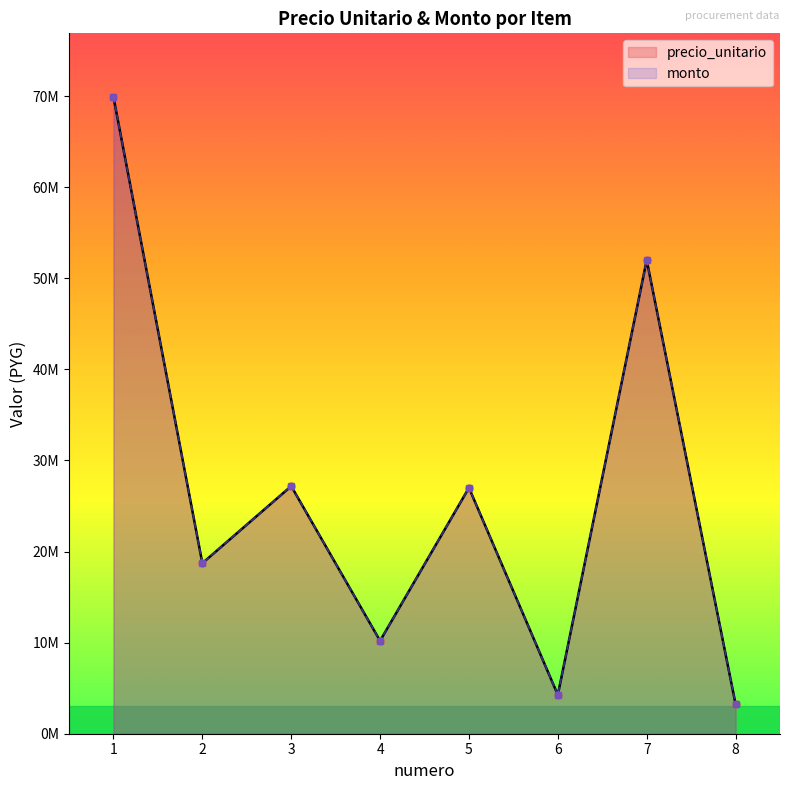

List the series in order of their peak value, highest first.

precio_unitario, monto